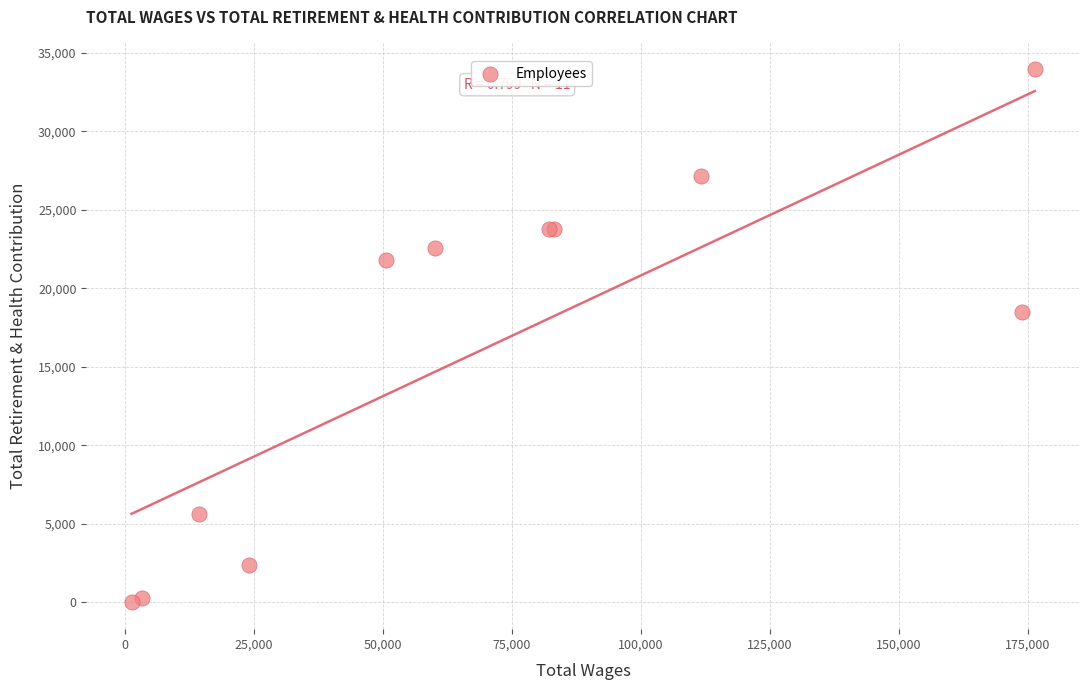

What Y value in the scatter plot is closest to 16981?

18519